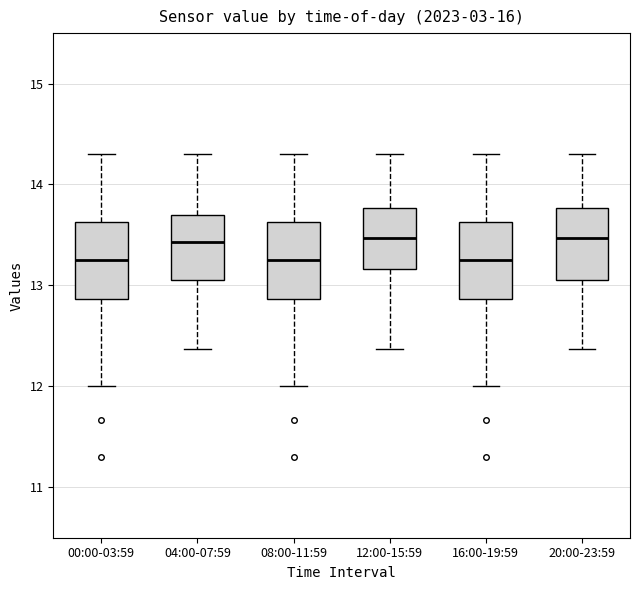

Reading left to right, transcribe this box plot: for each box, give where its median line is, the range the box spans, and where its two whiskers end, as read against the y-axis. The values are not printed on the chart, so give them approximately, as read against the axis.

00:00-03:59: median 13.3, box 12.9 to 13.6, whiskers 12.0 to 14.3
04:00-07:59: median 13.4, box 13.1 to 13.7, whiskers 12.4 to 14.3
08:00-11:59: median 13.3, box 12.9 to 13.6, whiskers 12.0 to 14.3
12:00-15:59: median 13.5, box 13.2 to 13.8, whiskers 12.4 to 14.3
16:00-19:59: median 13.3, box 12.9 to 13.6, whiskers 12.0 to 14.3
20:00-23:59: median 13.5, box 13.1 to 13.8, whiskers 12.4 to 14.3